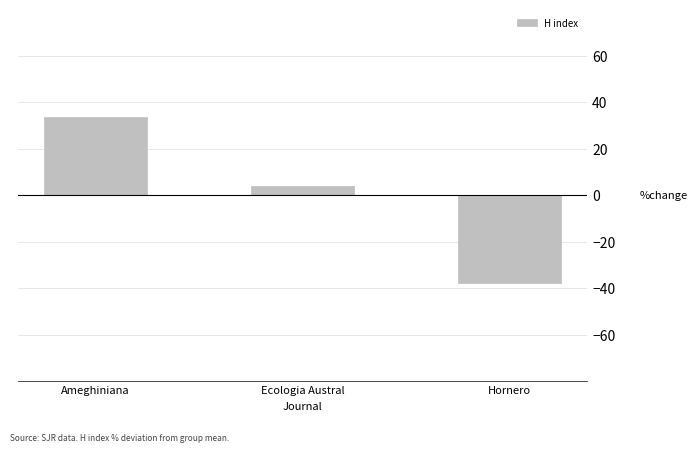

The value at Hornero is -37.6. True or false?

True